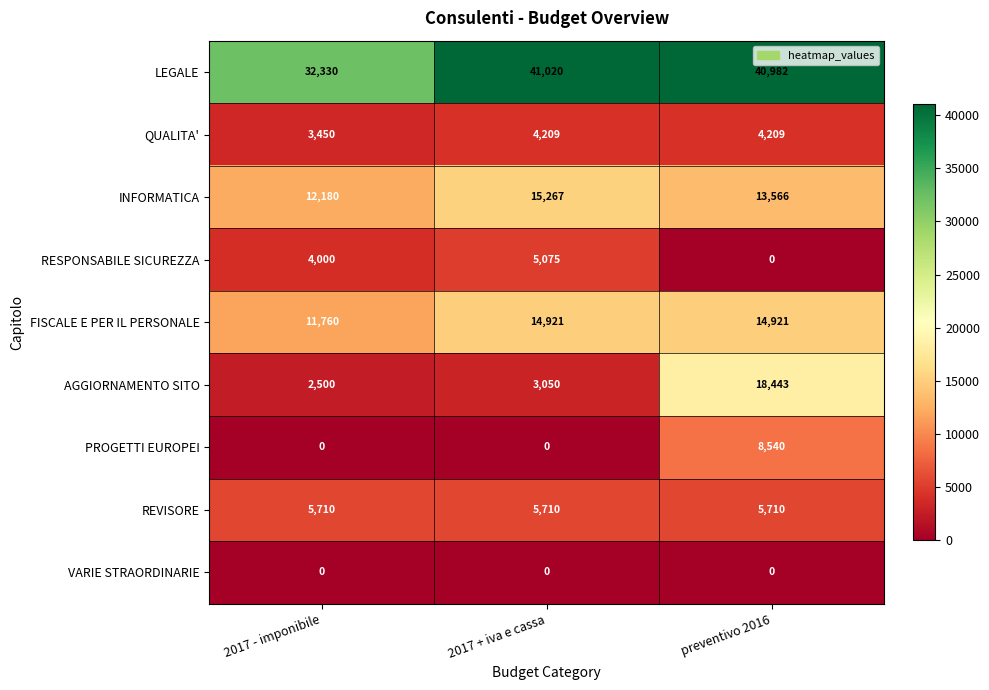

At which category is the sum across all series the highest?

preventivo 2016